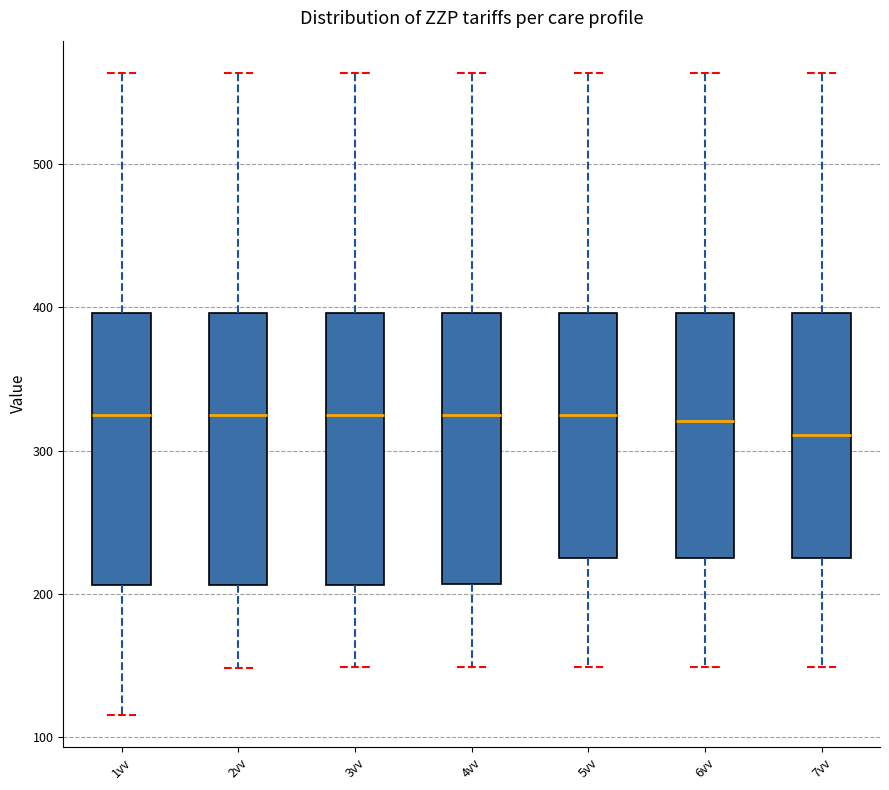

Reading left to right, read every box against the y-axis: the position of its median line, the range the box covers, and the ends of its whiskers. The values are not printed on the chart, so give them approximately, as read against the axis.

1vv: median 330, box 210 to 400, whiskers 120 to 560
2vv: median 330, box 210 to 400, whiskers 150 to 560
3vv: median 330, box 210 to 400, whiskers 150 to 560
4vv: median 330, box 210 to 400, whiskers 150 to 560
5vv: median 330, box 230 to 400, whiskers 150 to 560
6vv: median 320, box 230 to 400, whiskers 150 to 560
7vv: median 310, box 230 to 400, whiskers 150 to 560